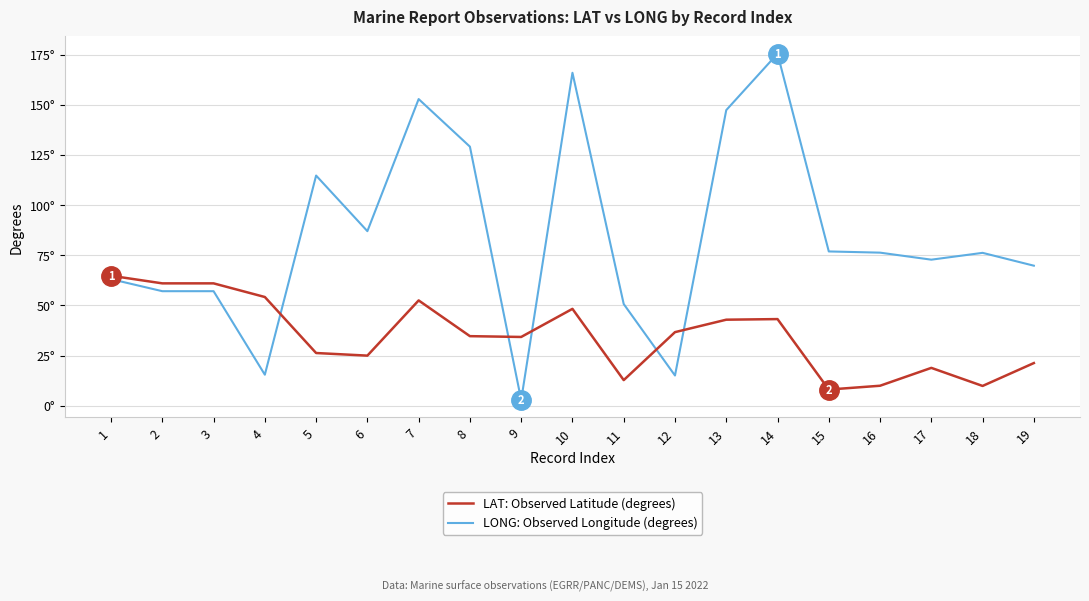

At which label is LAT: Observed Latitude (degrees) closest to 36?

12